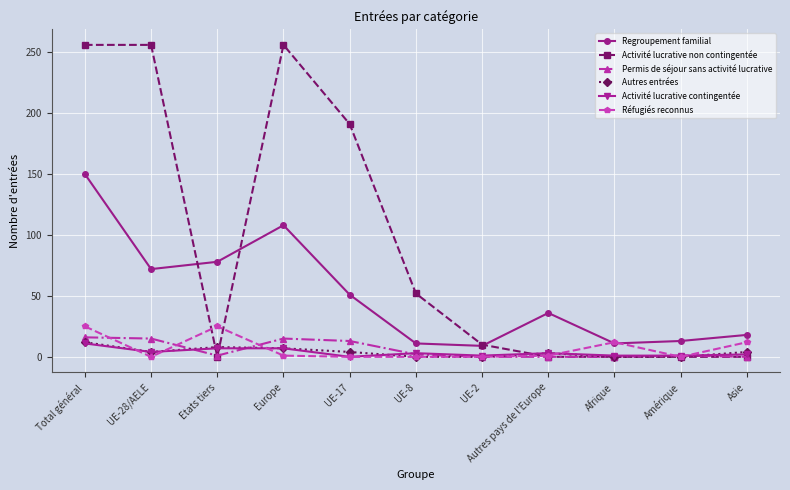

What is the label of the 11th point from the left?

Asie